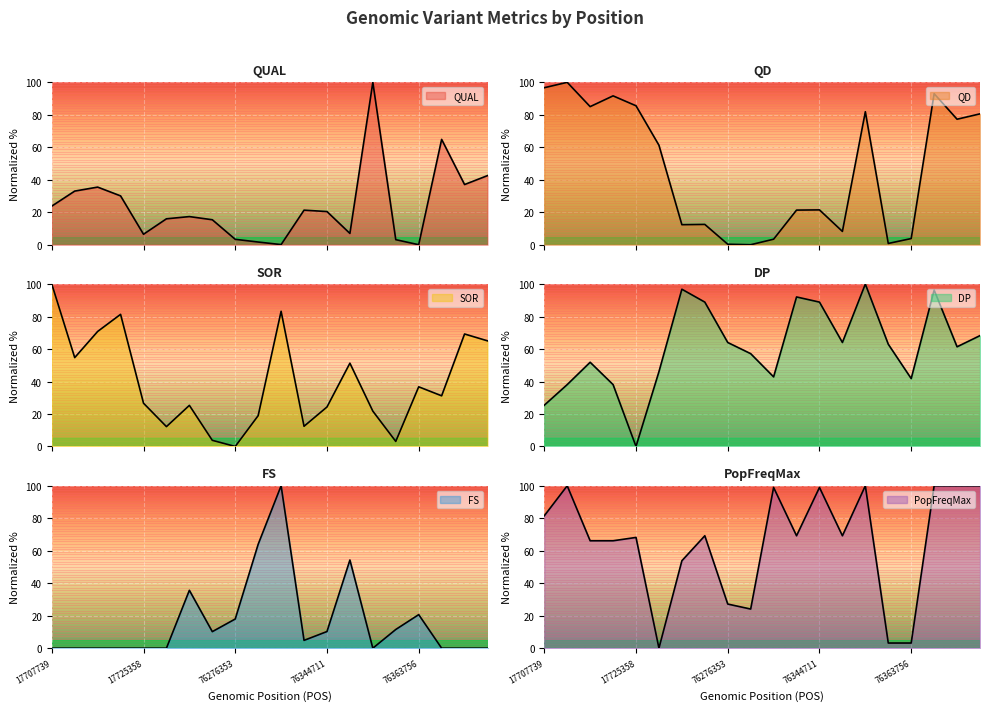

Reading right to left, what are all the values shown in this chart?

QUAL: 91739414=42.6	91739208=37.1	91728053=64.9	76363756=0.0	76363699=3.1	76346920=100.0	76345884=7.0	76344711=20.4	76344705=21.3	76344011=0.1	76333163=1.7	76276353=3.3	76272837=15.4	75622616=17.3	75614380=16.0	17725358=6.5	17720615=30.1	17720439=35.5	17718671=33.0	17707739=23.8
QD: 91739414=80.6	91739208=77.3	91728053=93.0	76363756=3.8	76363699=0.8	76346920=81.9	76345884=8.2	76344711=21.5	76344705=21.3	76344011=3.4	76333163=0.0	76276353=0.3	76272837=12.5	75622616=12.3	75614380=61.3	17725358=85.6	17720615=91.7	17720439=85.0	17718671=100.0	17707739=96.7
SOR: 91739414=65.0	91739208=69.3	91728053=31.2	76363756=36.7	76363699=3.1	76346920=21.8	76345884=51.3	76344711=24.3	76344705=12.4	76344011=83.2	76333163=19.0	76276353=0.0	76272837=3.8	75622616=25.3	75614380=12.2	17725358=26.6	17720615=81.4	17720439=70.8	17718671=54.7	17707739=100.0
DP: 91739414=68.3	91739208=61.4	91728053=96.3	76363756=41.8	76363699=63.0	76346920=100.0	76345884=64.0	76344711=88.9	76344705=92.1	76344011=42.9	76333163=57.1	76276353=64.0	76272837=88.9	75622616=96.8	75614380=46.0	17725358=0.0	17720615=38.1	17720439=51.9	17718671=38.1	17707739=25.4
FS: 91739414=0.0	91739208=0.0	91728053=0.0	76363756=20.7	76363699=11.5	76346920=0.0	76345884=54.3	76344711=10.3	76344705=4.8	76344011=100.0	76333163=64.0	76276353=18.0	76272837=10.2	75622616=35.6	75614380=0.0	17725358=0.0	17720615=0.0	17720439=0.0	17718671=0.0	17707739=0.0
PopFreqMax: 91739414=100.0	91739208=100.0	91728053=100.0	76363756=3.2	76363699=3.2	76346920=100.0	76345884=69.2	76344711=99.0	76344705=69.2	76344011=99.0	76333163=24.1	76276353=27.2	76272837=69.2	75622616=53.8	75614380=0.0	17725358=68.2	17720615=66.2	17720439=66.2	17718671=100.0	17707739=81.5